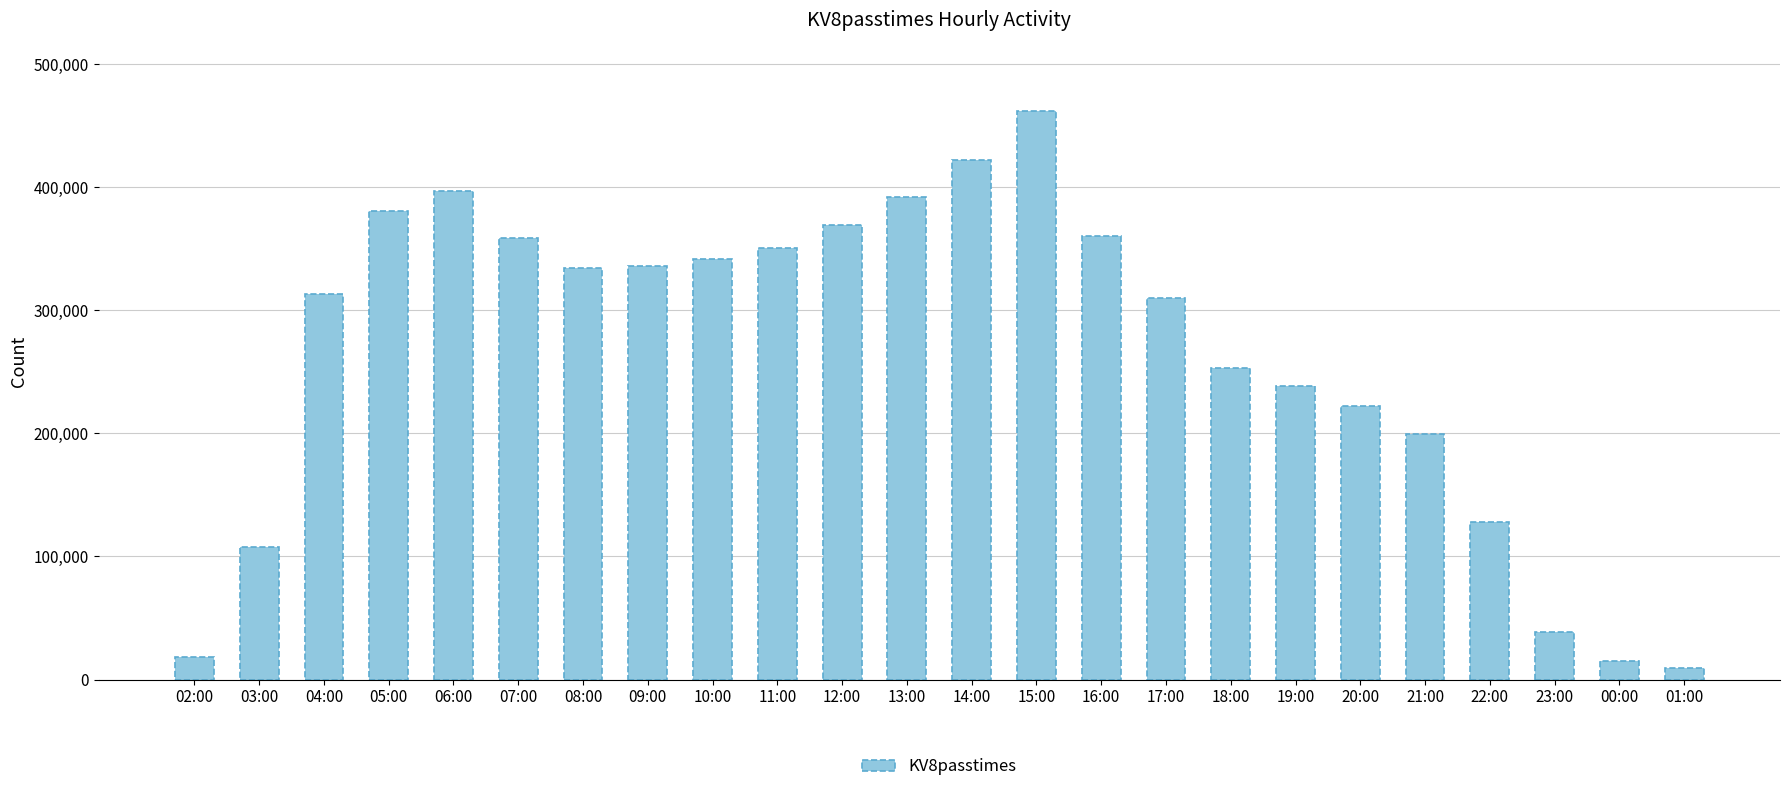

Is it true that the value at 21:00 is 114856?

False